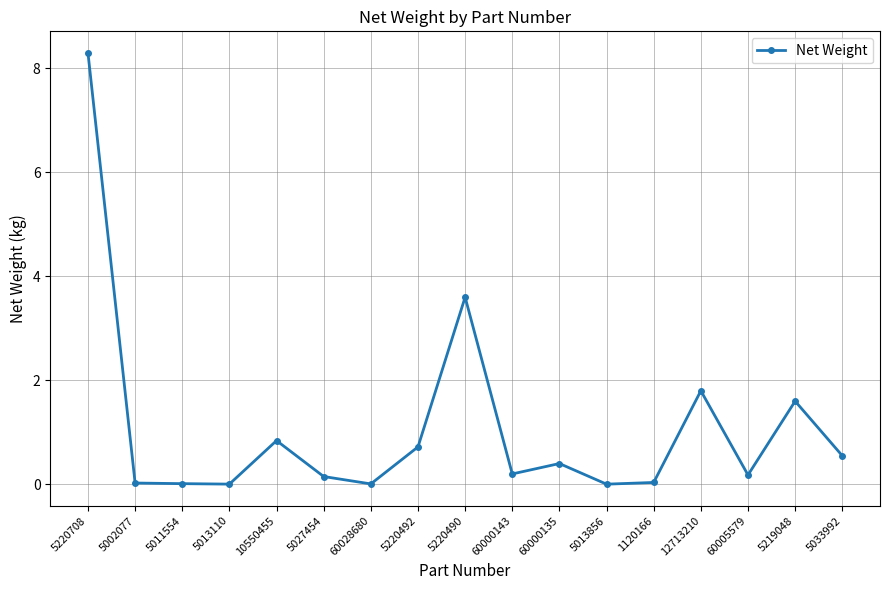

True or false: there are more than 1 points higher than both neighbors.

True